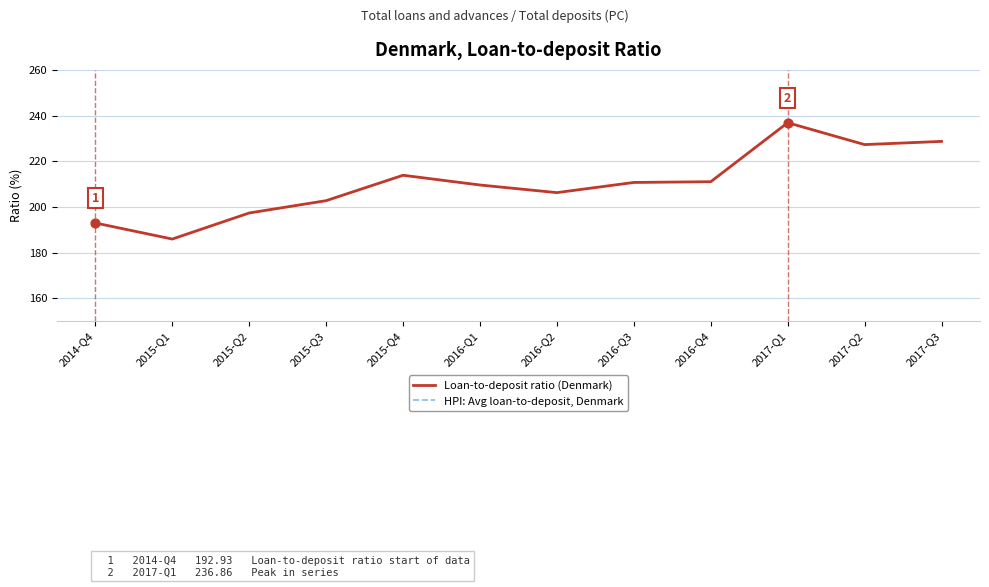

Which series has the largest total across all categories?

Loan-to-deposit ratio (Denmark)